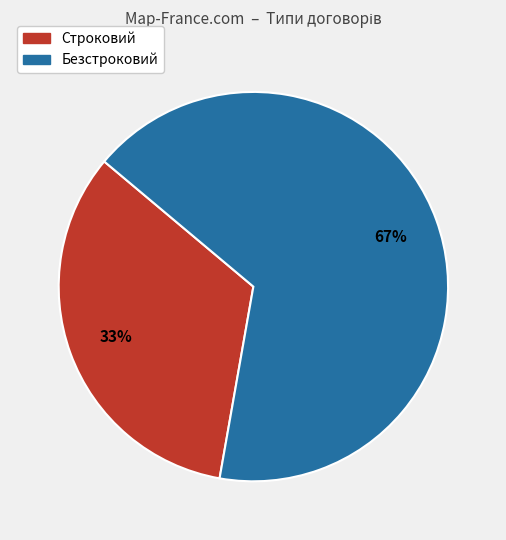

What is the smallest slice in the pie chart?

Строковий